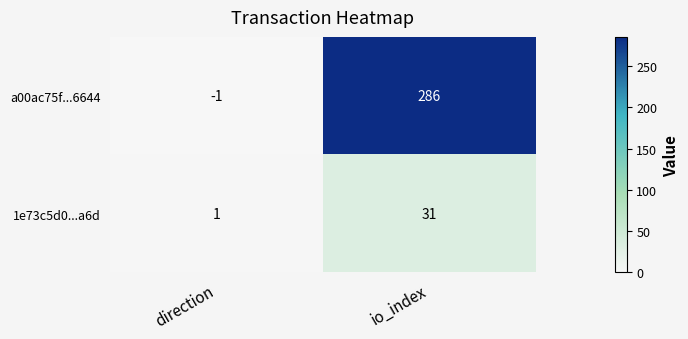

Reading left to right, transcribe all the data shown in this chart.

a00ac75f...6644: direction=-1	io_index=286
1e73c5d0...a6d: direction=1	io_index=31